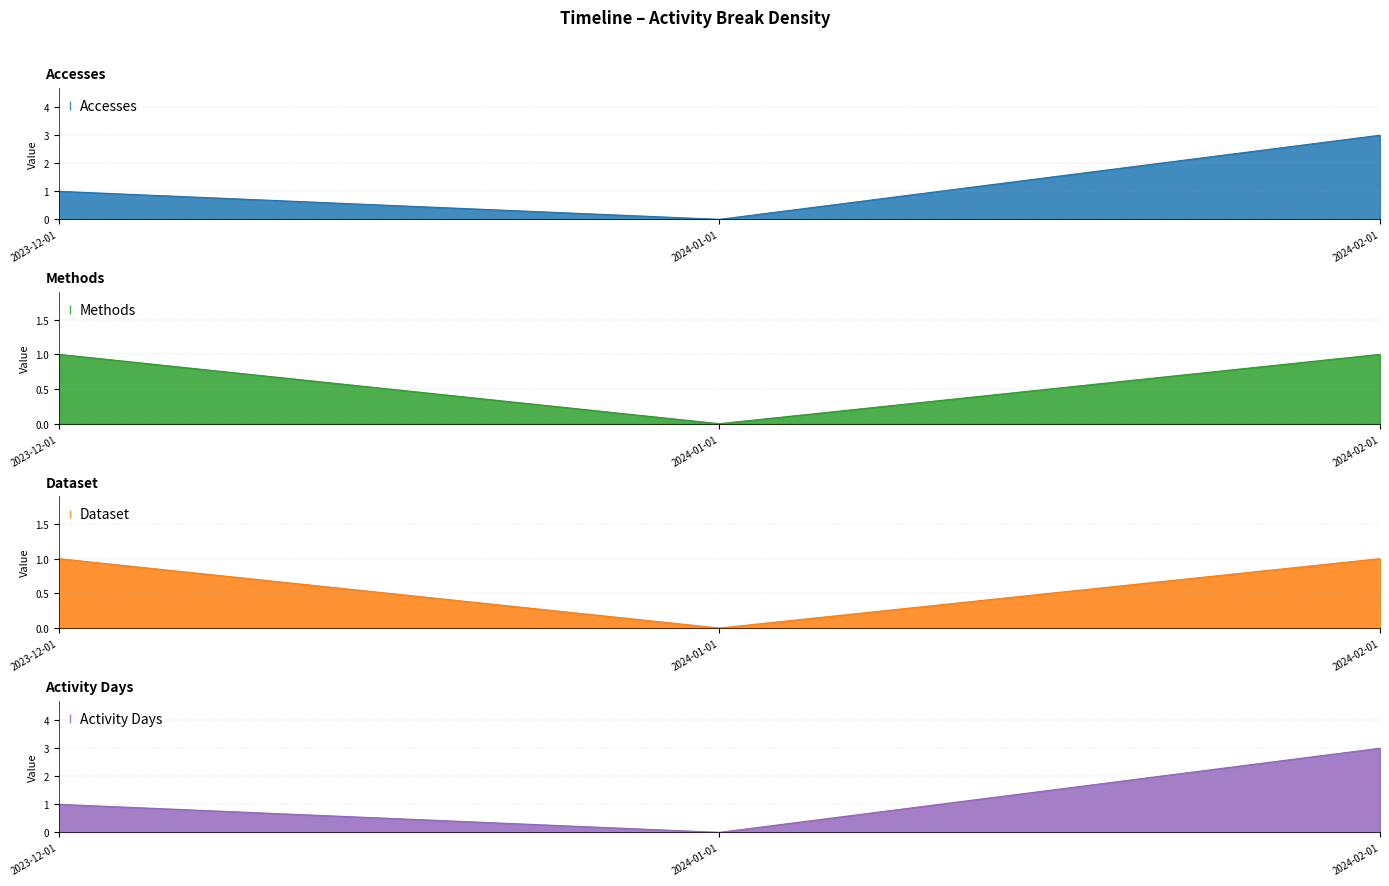

Where is Activity Days nearest to the value 1?

2023-12-01